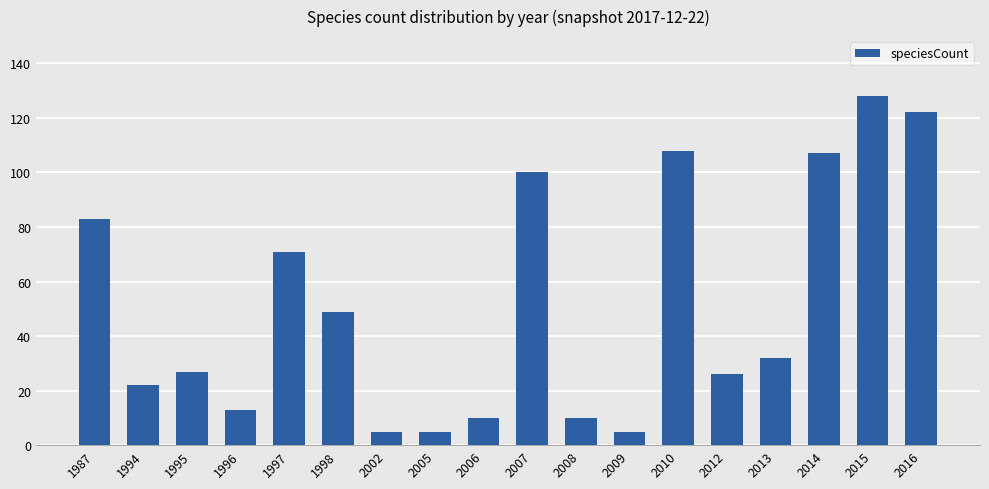

What is the change in value from 1994 to 1996?

-9